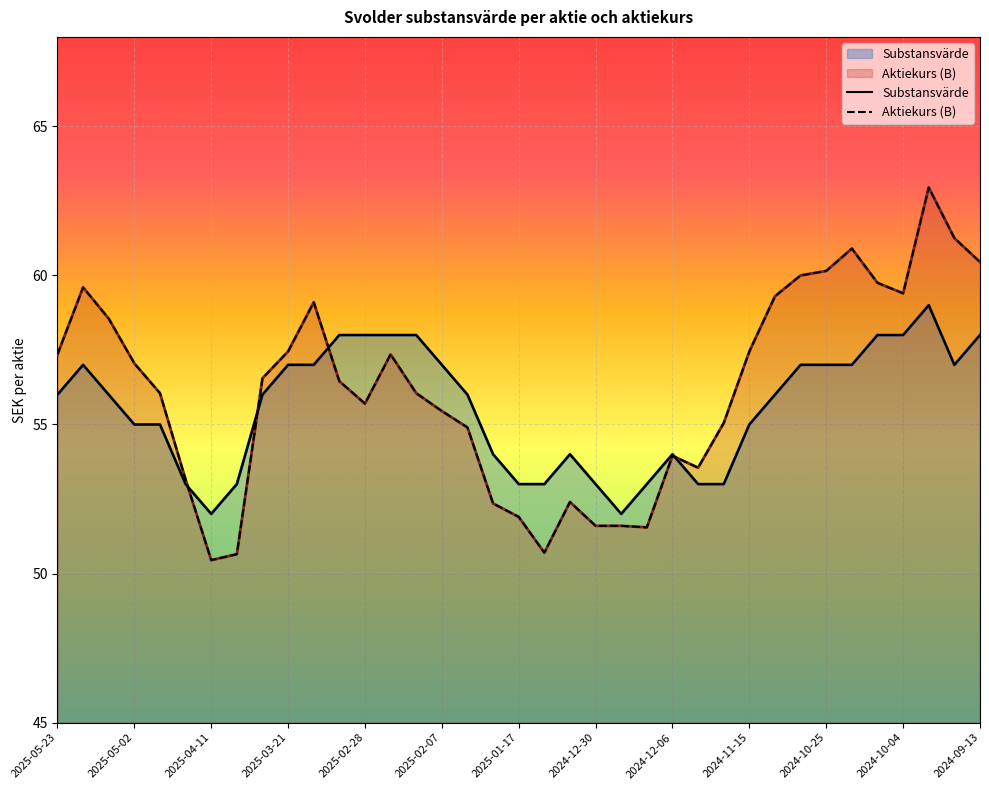

List the labels in order of Aktiekurs (B) value, largest first.

2024-09-27, 2024-09-20, 2024-10-18, 2024-09-13, 2024-10-25, 2024-11-01, 2024-10-11, 2025-05-16, 2024-10-04, 2024-11-08, 2025-03-14, 2025-05-09, 2025-03-21, 2024-11-15, 2025-05-23, 2025-02-21, 2025-05-02, 2025-03-28, 2025-03-07, 2025-04-25, 2025-02-14, 2025-02-28, 2025-02-07, 2024-11-22, 2025-01-31, 2024-12-06, 2024-11-29, 2025-04-17, 2025-01-03, 2025-01-24, 2025-01-17, 2024-12-30, 2024-12-20, 2024-12-13, 2025-01-10, 2025-04-04, 2025-04-11